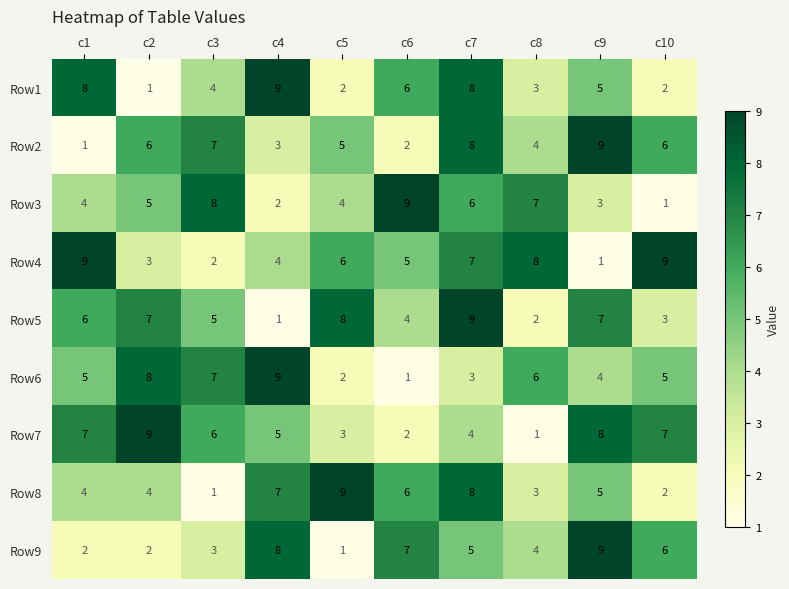

What is the spread (max minus min) of values at c1?

8